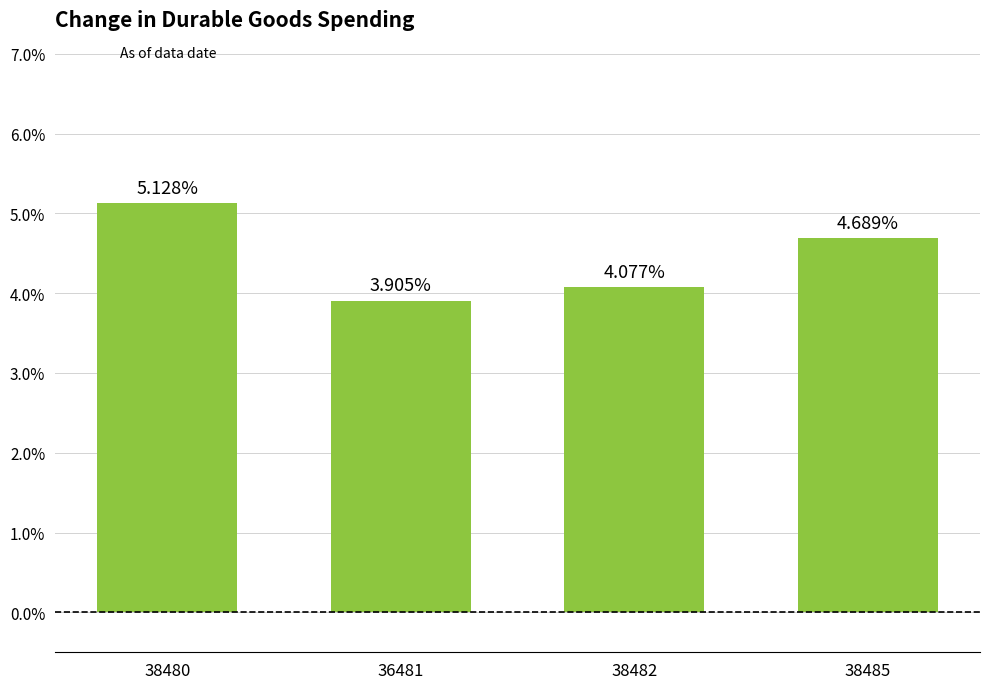

What is the sum of the values at 38485 and 36481?

8.6